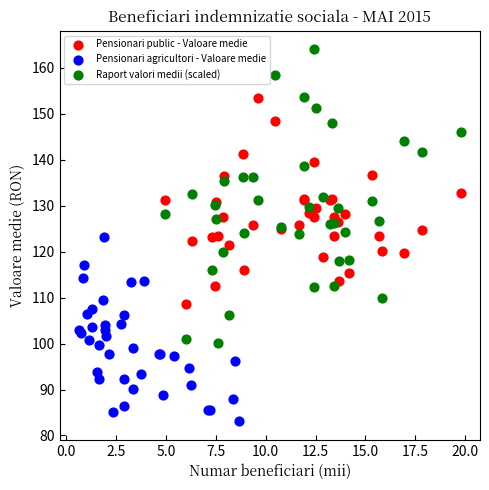

Which series contains the highest Y value?

Raport valori medii (scaled)